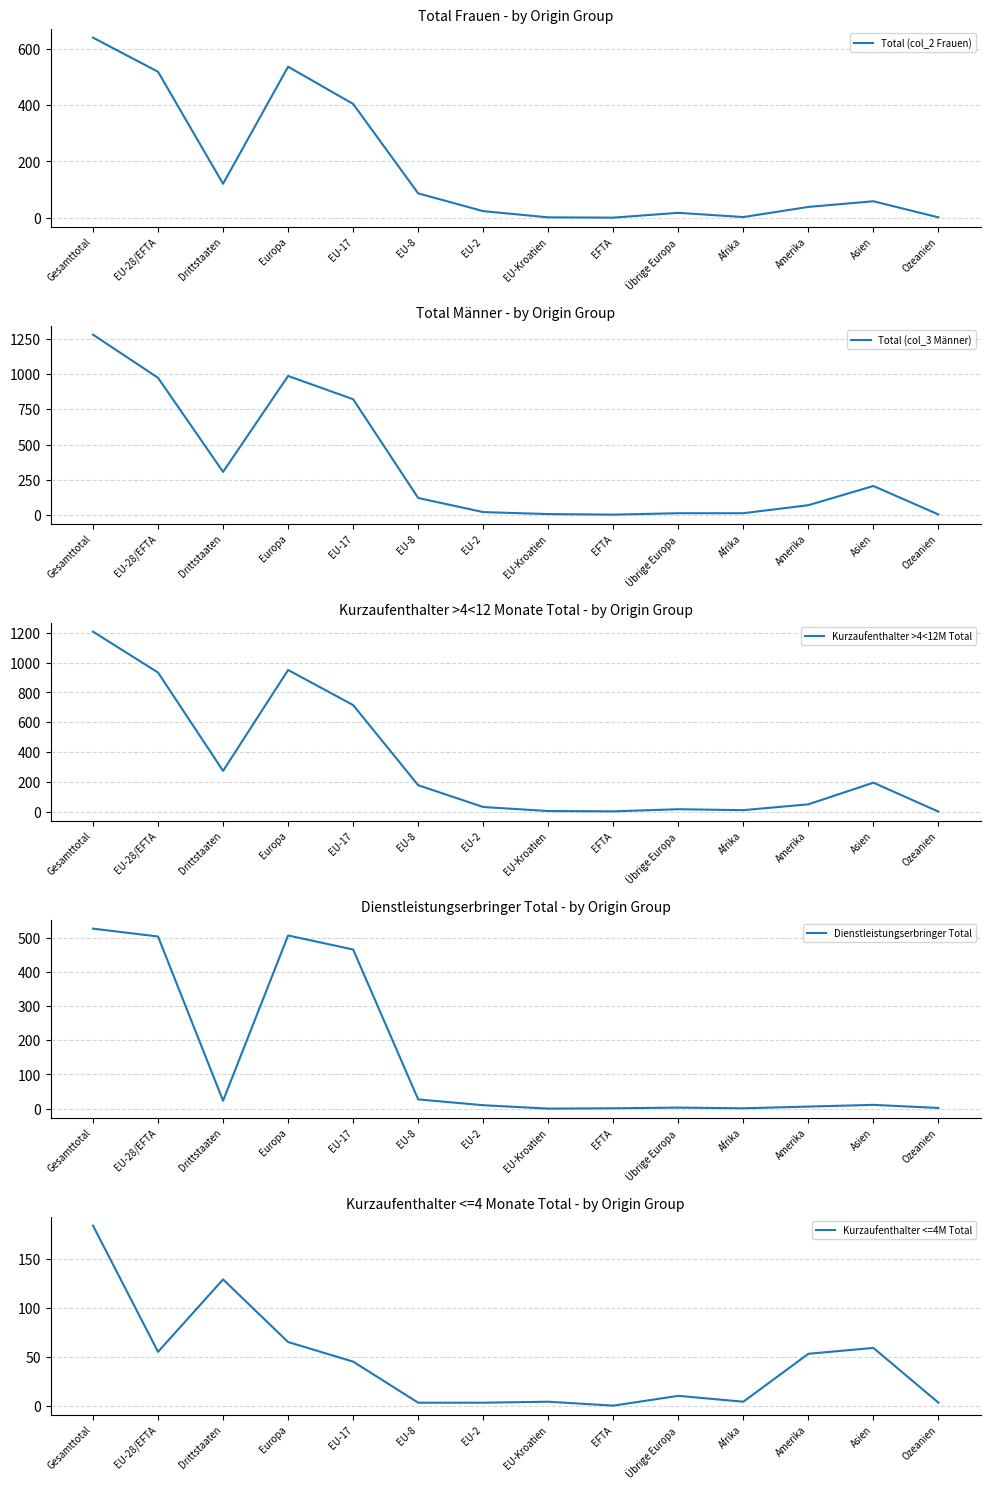

How many lines are shown in the chart?

5